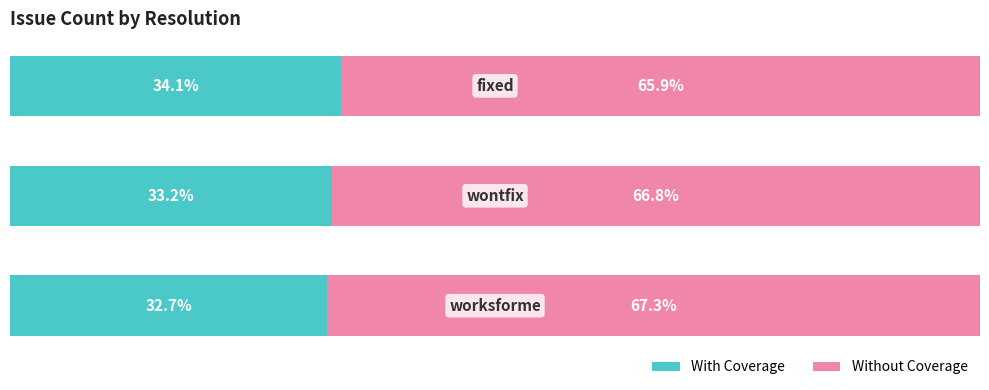

Reading left to right, list all the values displayed in this chart.

With Coverage: 0=32.7	1=33.2	2=34.1
Without Coverage: 0=67.3	1=66.8	2=65.9